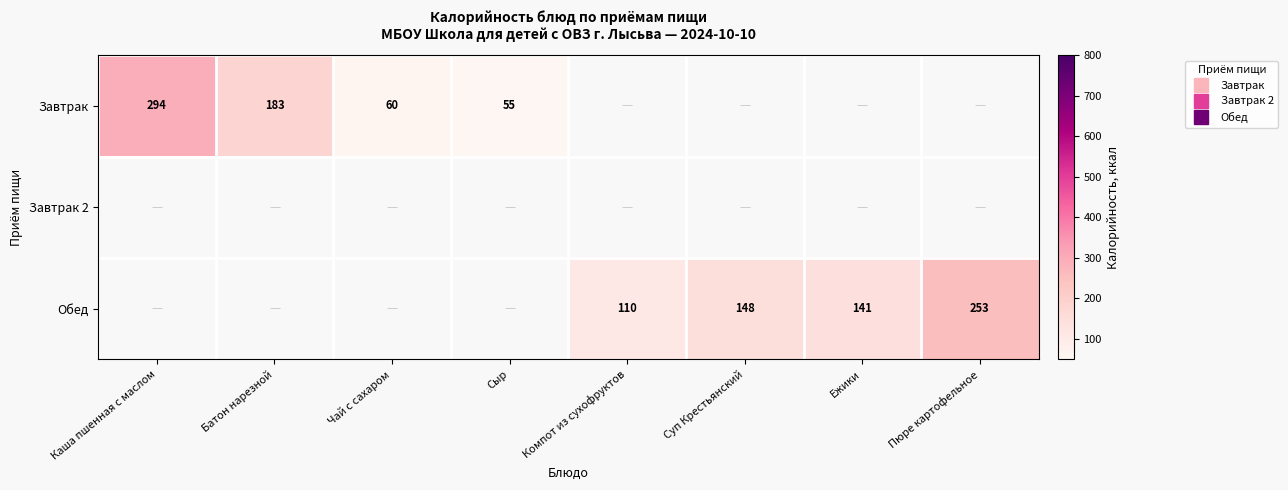

How many positive values does the Обед series have?

4